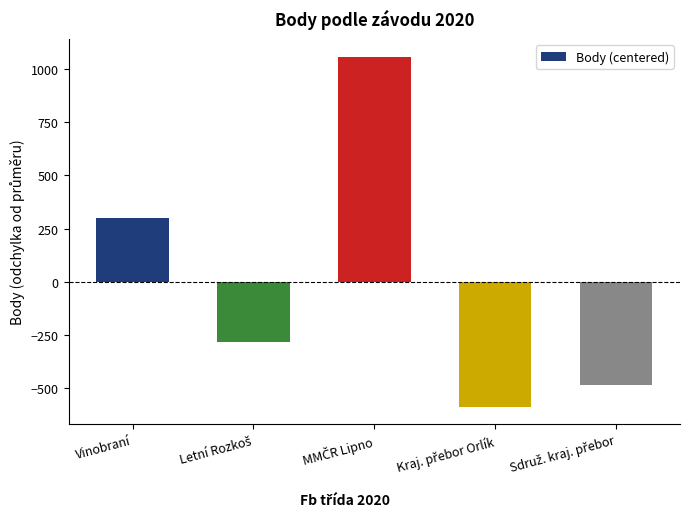

The chart shows a value of 471.6 at Vinobraní. True or false?

False